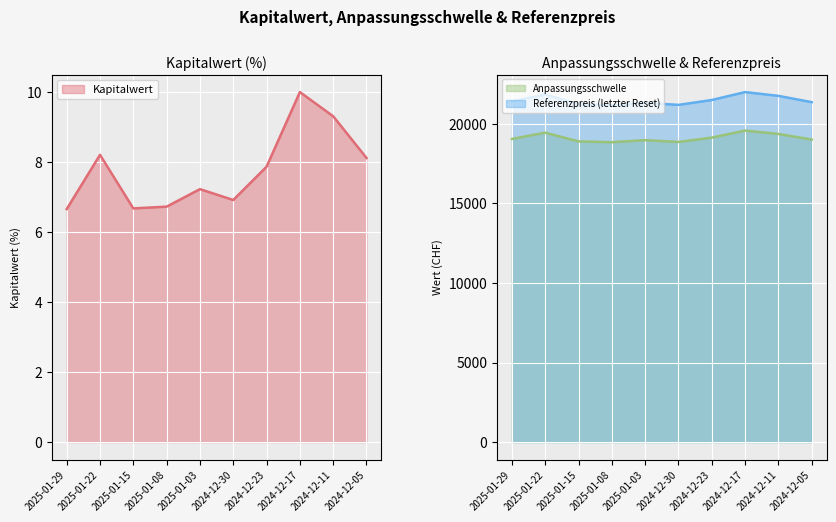

The value of Kapitalwert at 2024-12-23 is 3.7. True or false?

False